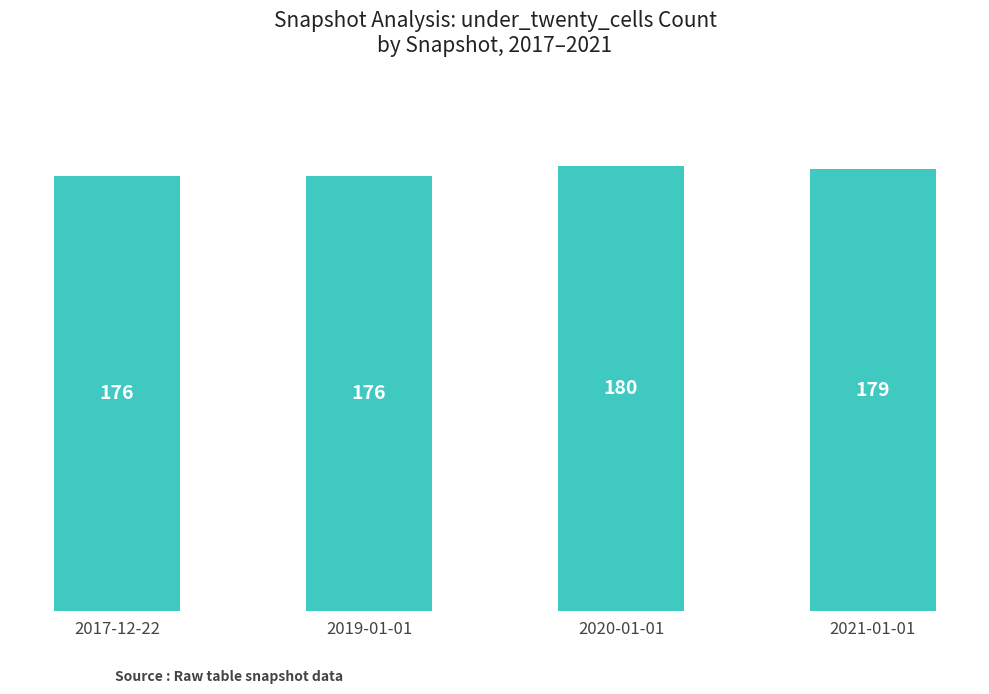

What is the value of the 4th bar from the left?

179